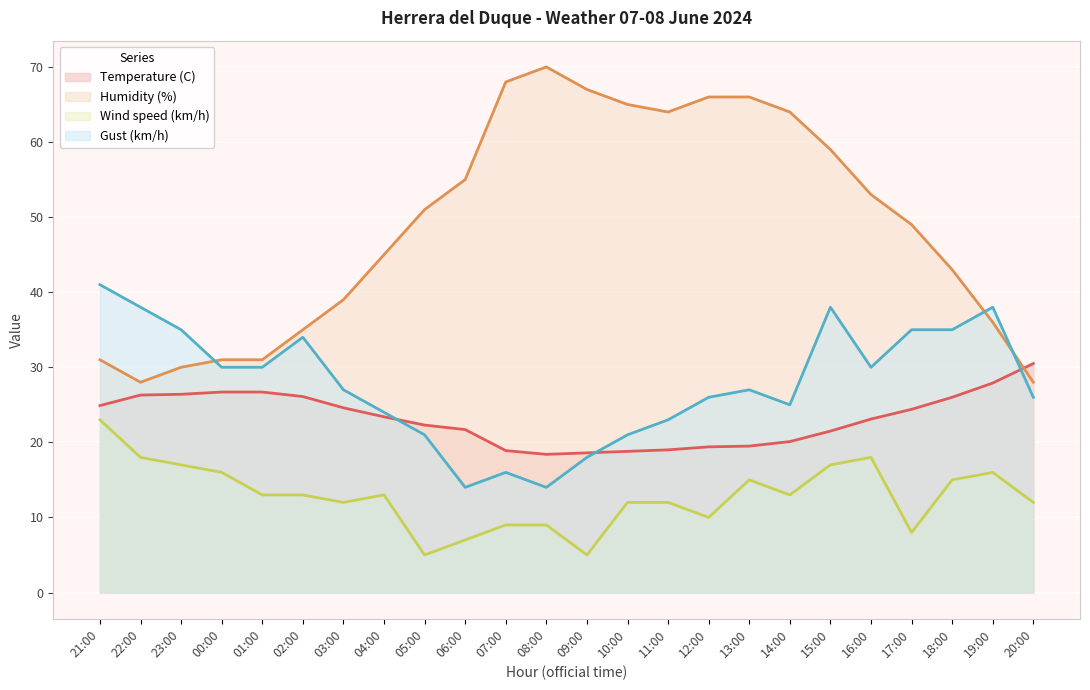

Which category has the highest value in the Temperature (C) series?

20:00